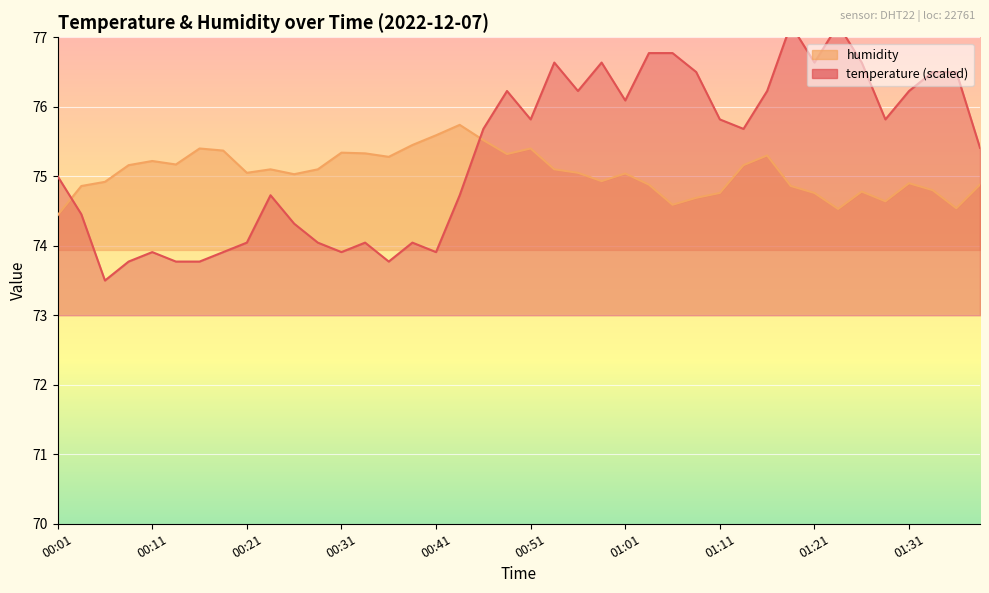

Between 00:09 and 01:01, which series saw the biggest shift?

temperature